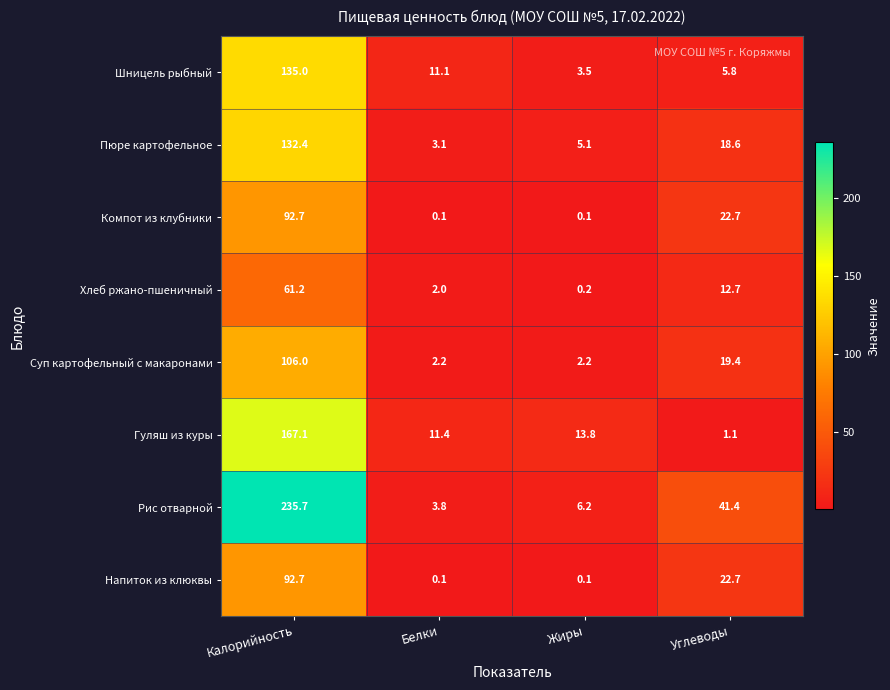

What is the total value across all series at Белки?

33.8